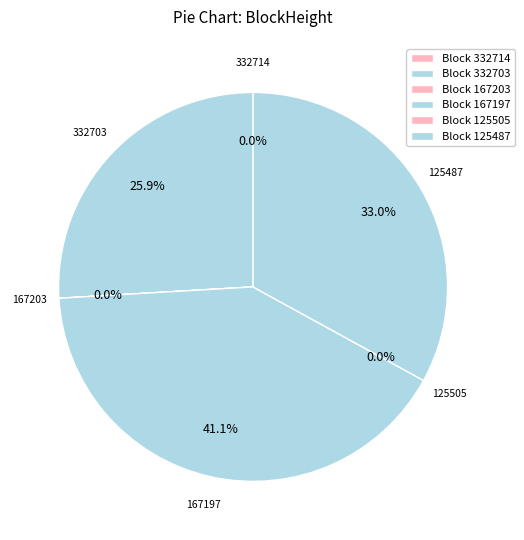

Count the number of slices in the pie.

6